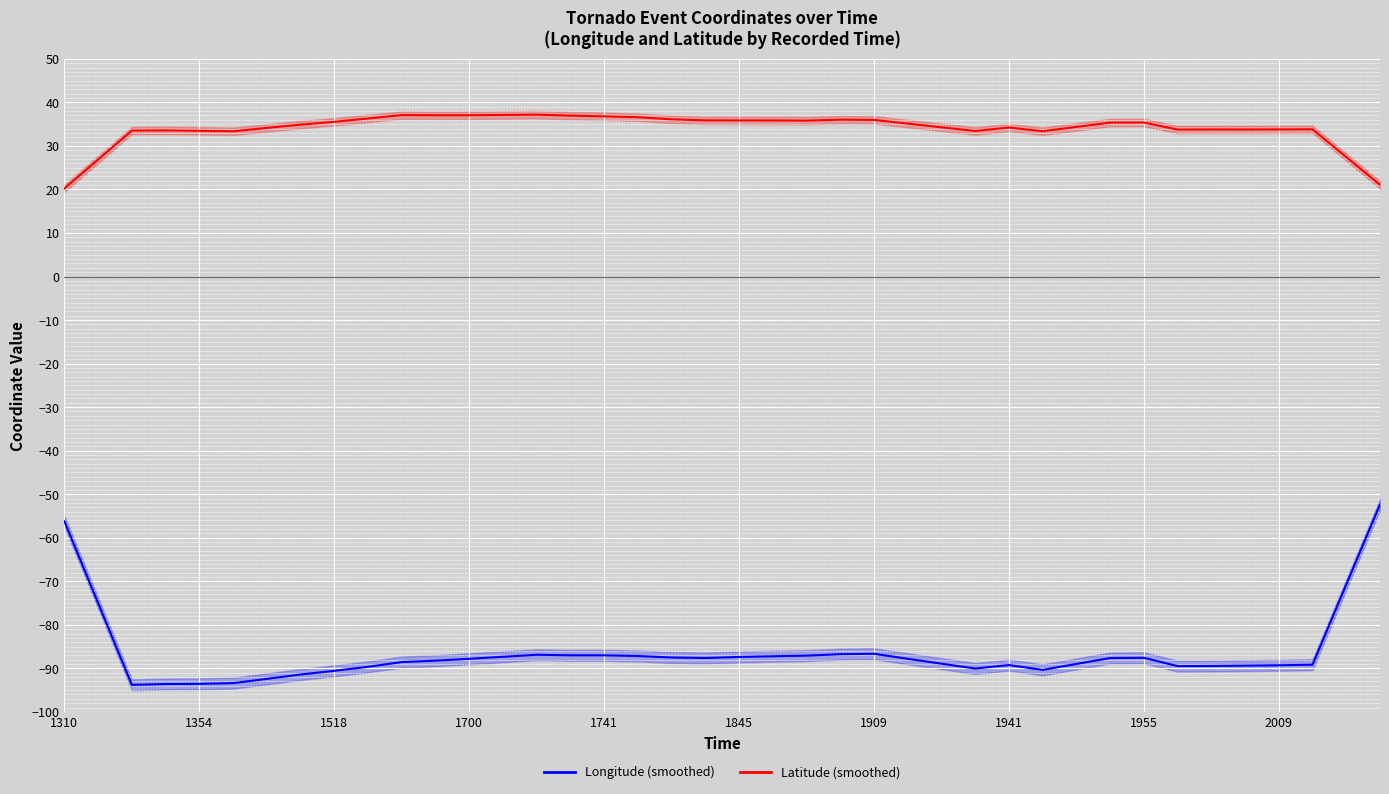

Between 13 and 19, which series saw the biggest shift?

Latitude (smoothed)